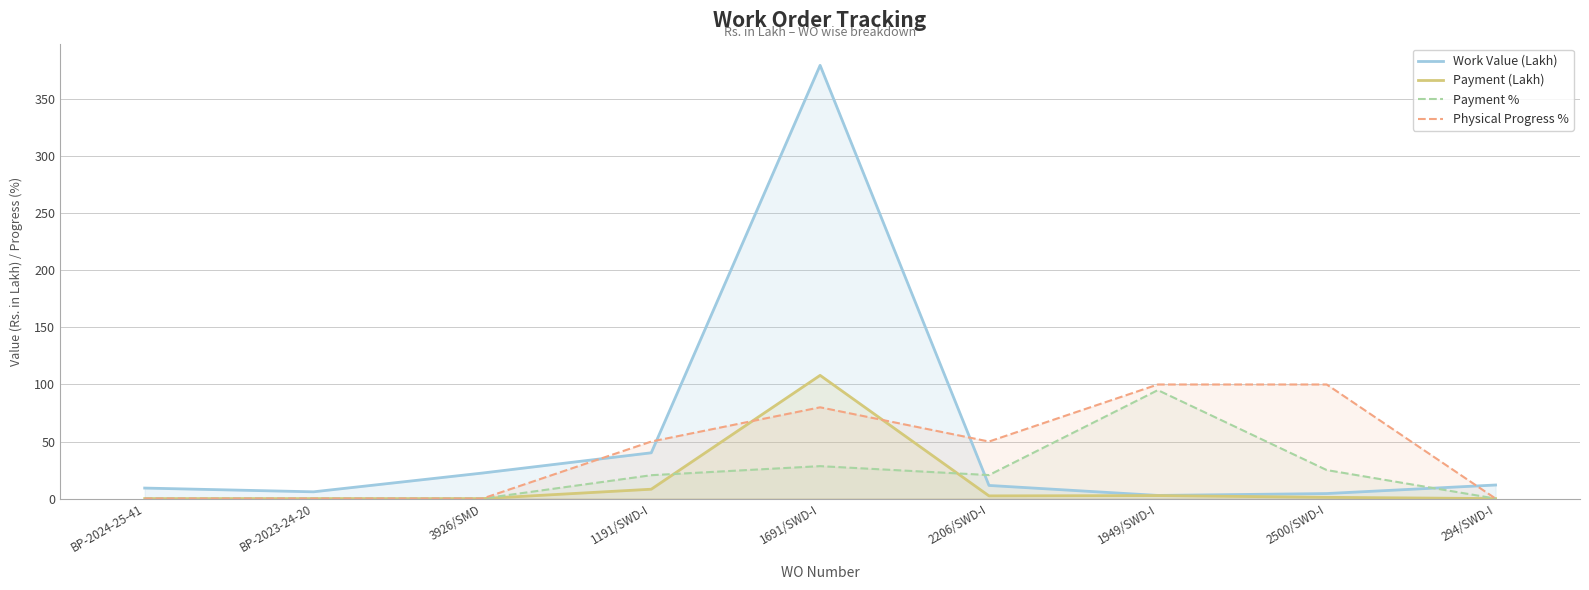

Between which two adjacent categories do Payment % and Payment (Lakh) first intersect?

1191/SWD-I and 1691/SWD-I